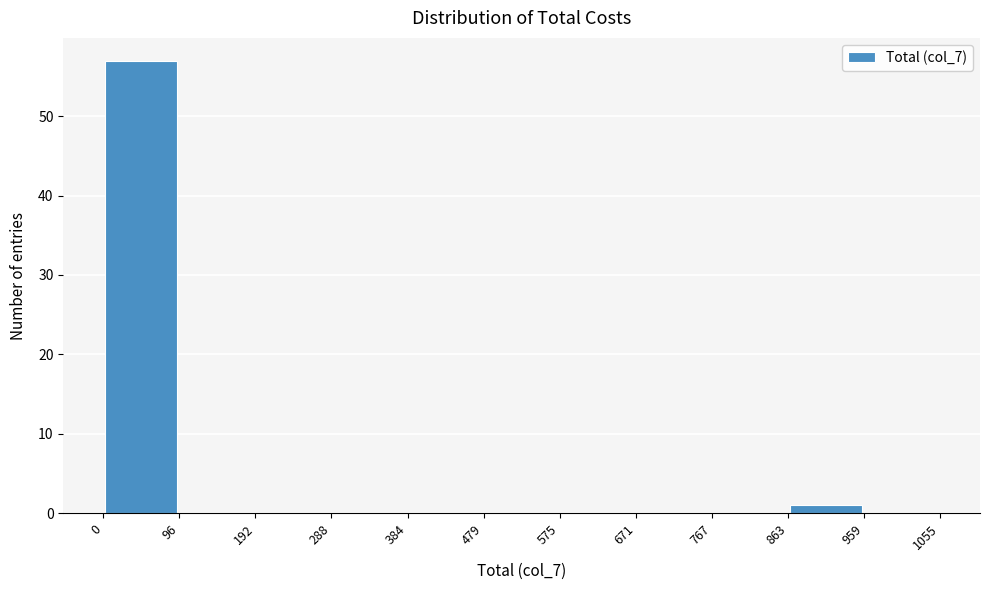

Which range on the x-axis has the tallest bar?

0 to 96